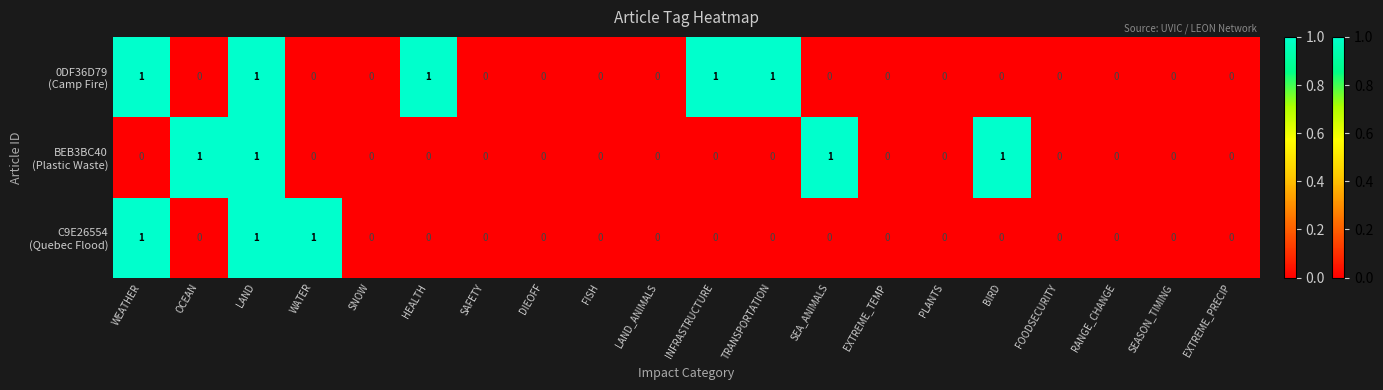

At which category is the sum across all series the highest?

LAND